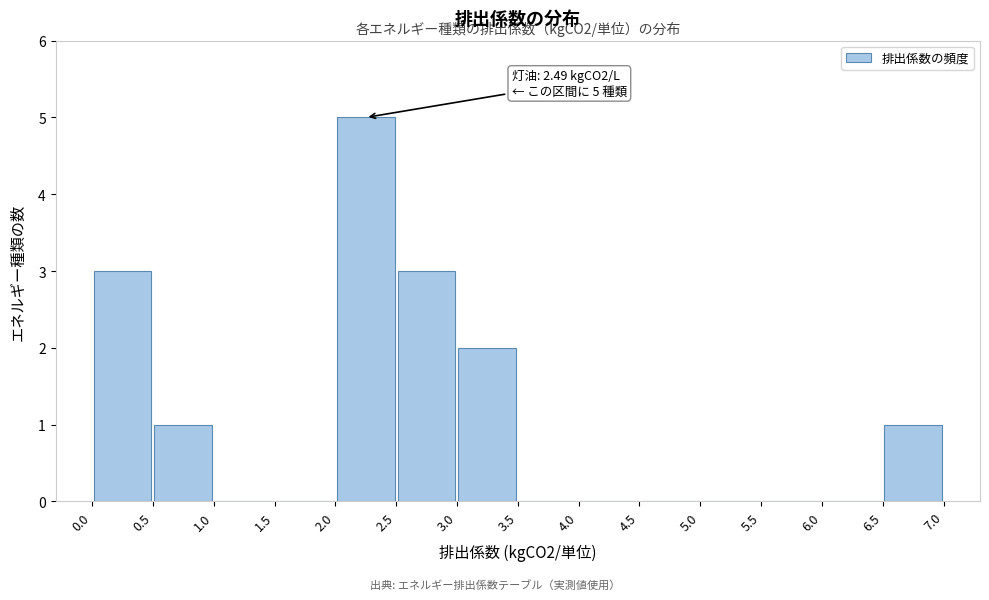

Over which range of the x-axis is the bar tallest?

2.0 to 2.5